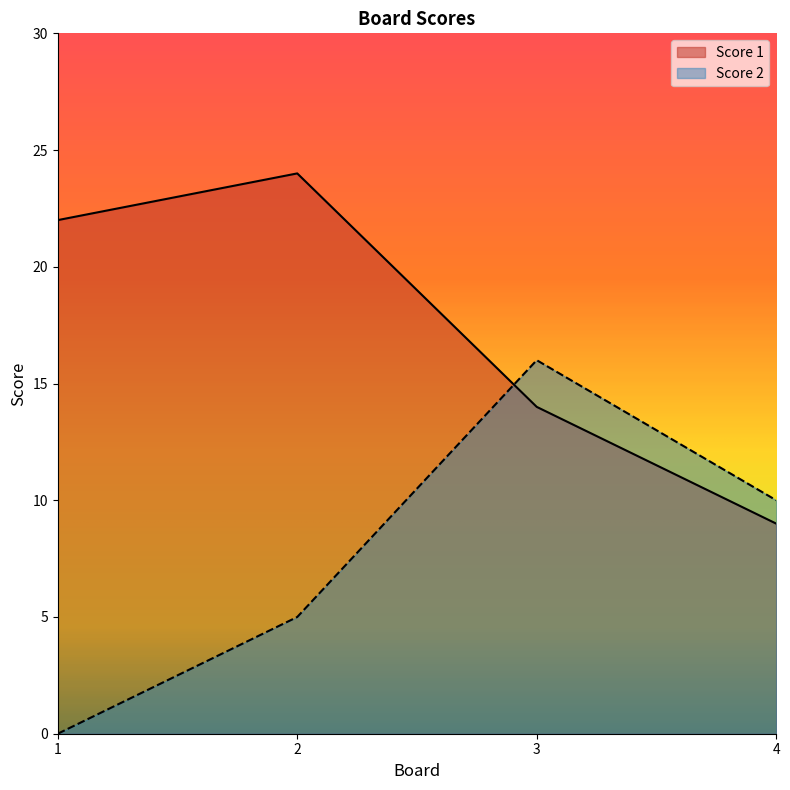

True or false: Score 1 and Score 2 intersect in this chart.

True